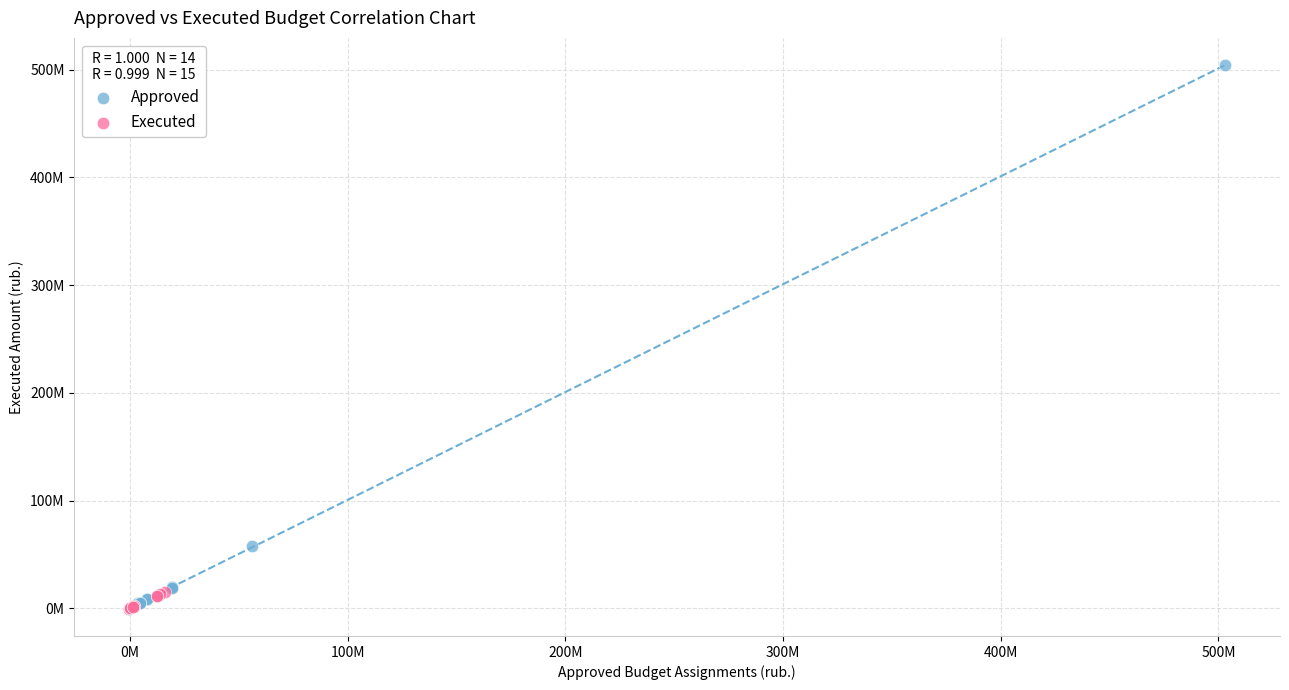

What are all the series names shown in the legend?

Approved, Executed